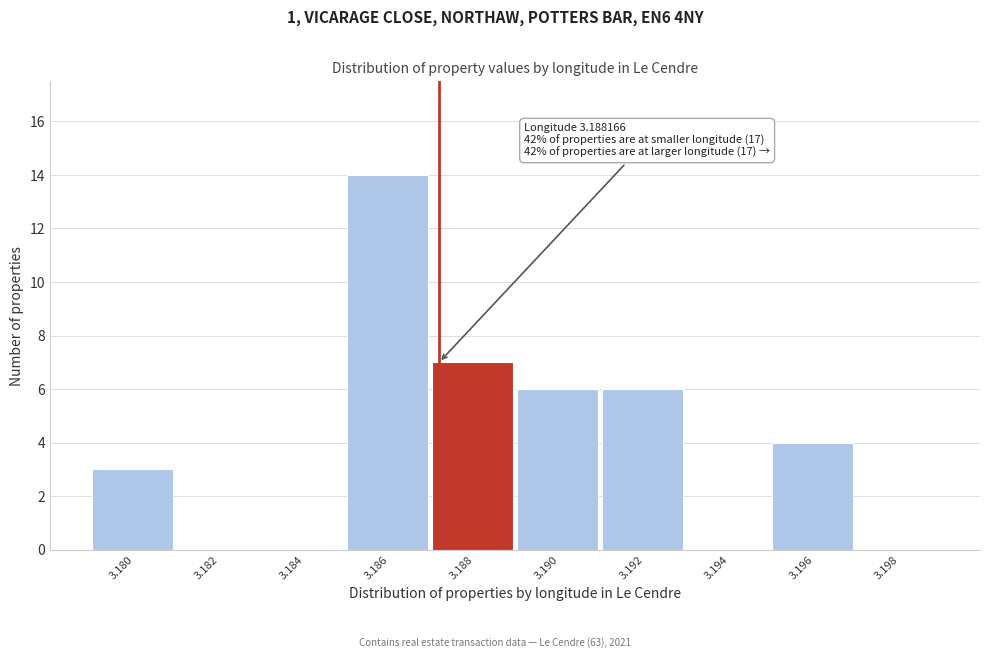

Reading left to right, list all the values displayed in this chart.

3.180=3	3.182=0	3.184=0	3.186=14	3.188=7	3.190=6	3.192=6	3.194=0	3.196=4	3.198=0